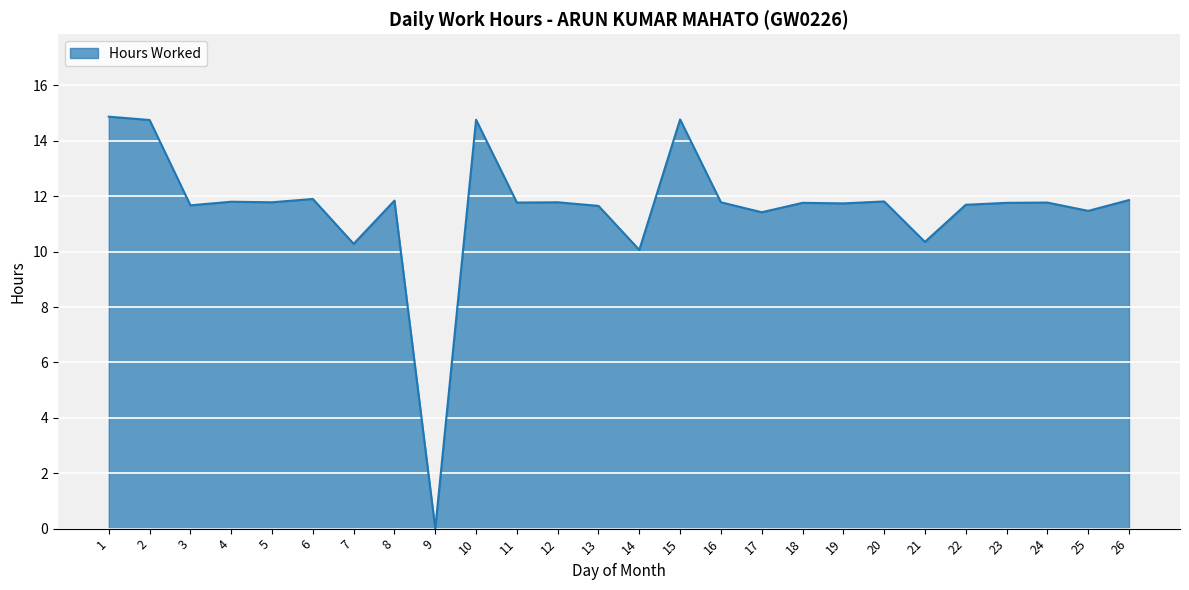

What is the change in value from 5 to 6?

+0.1